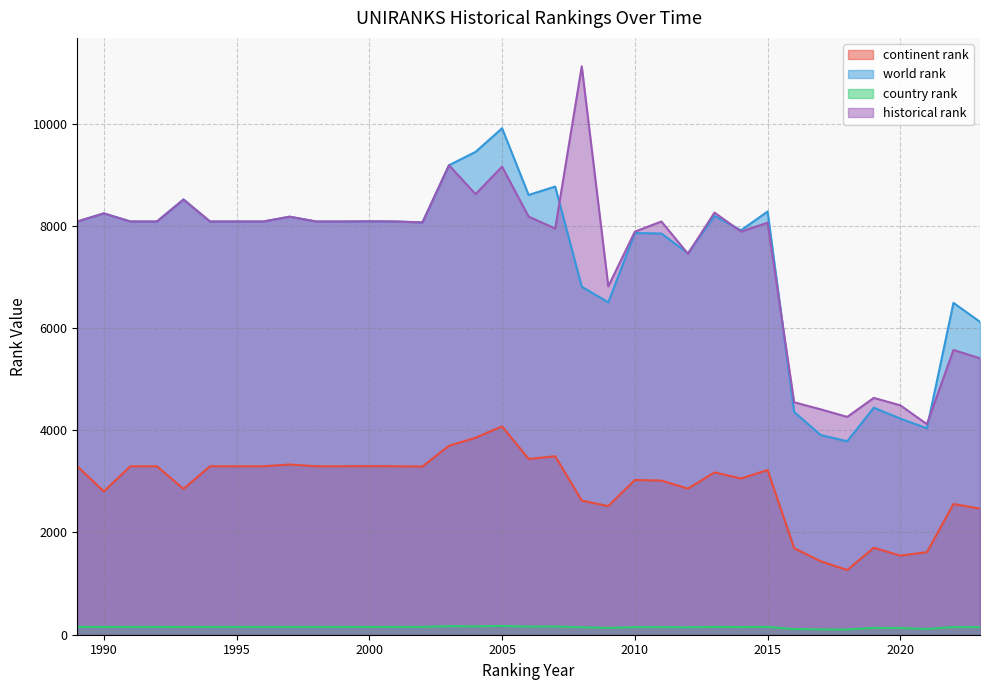

True or false: continent rank and historical rank intersect in this chart.

False